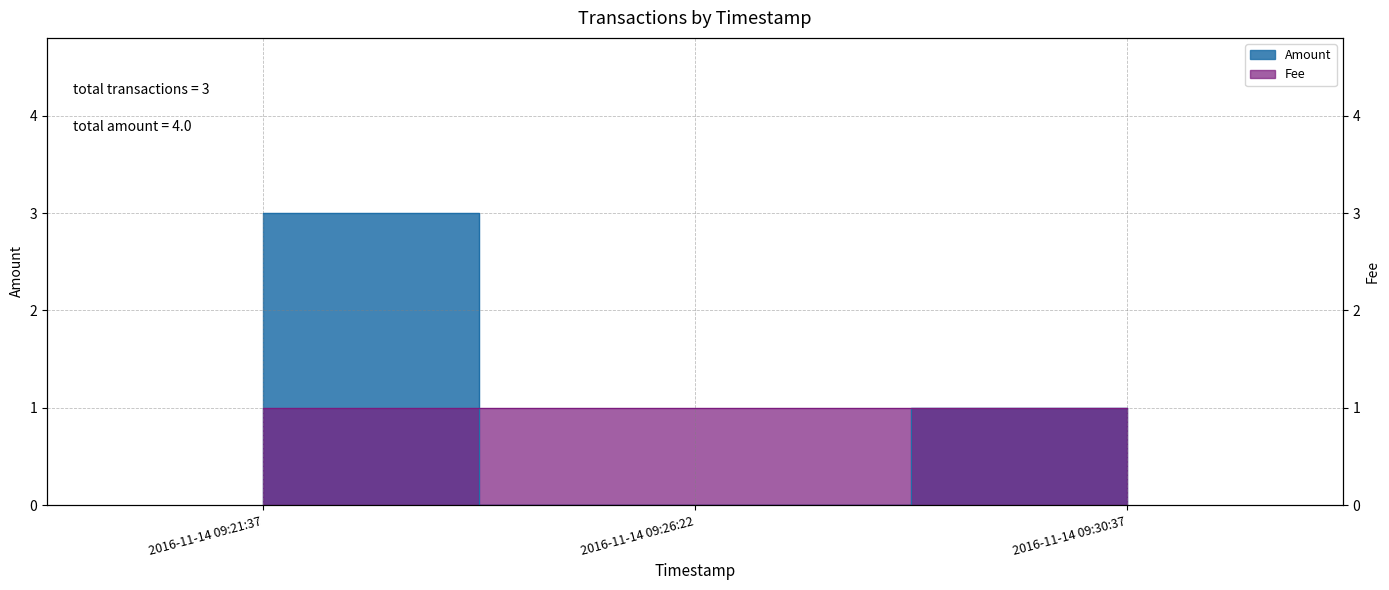

Between 2016-11-14 09:21:37 and 2016-11-14 09:26:22, which is larger?

2016-11-14 09:21:37